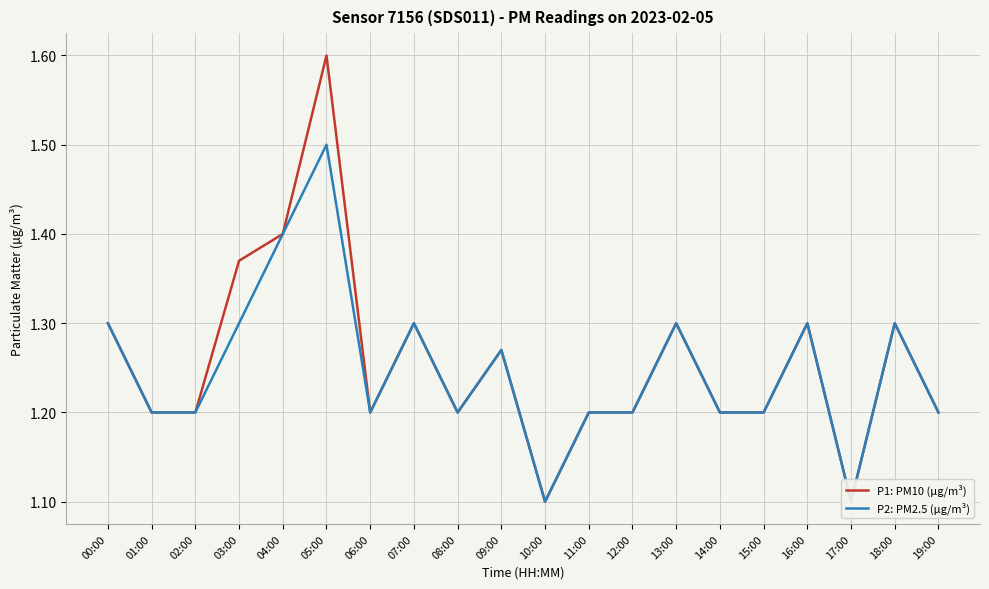

What is the difference between the maximum and minimum values in the P2: PM2.5 (µg/m³) series?

0.4